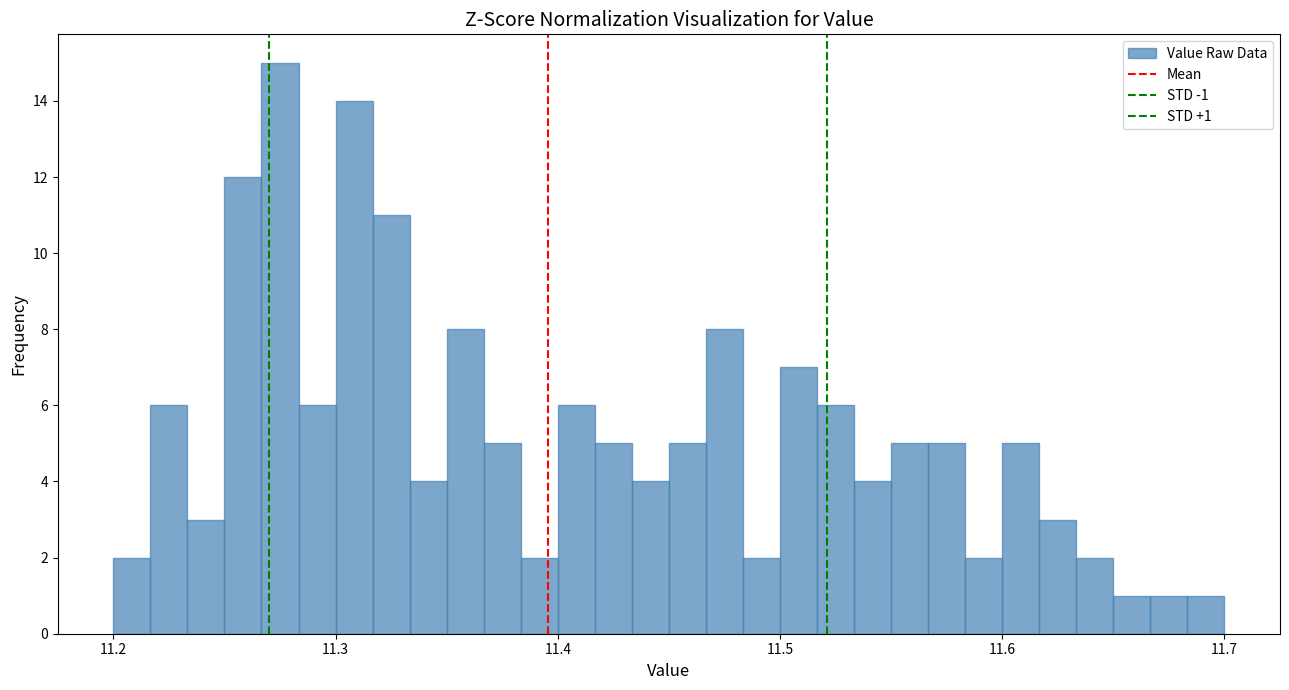

Around what value on the x-axis is the tallest bar? Give the approximate position of its centre, as read against the axis.

11.28